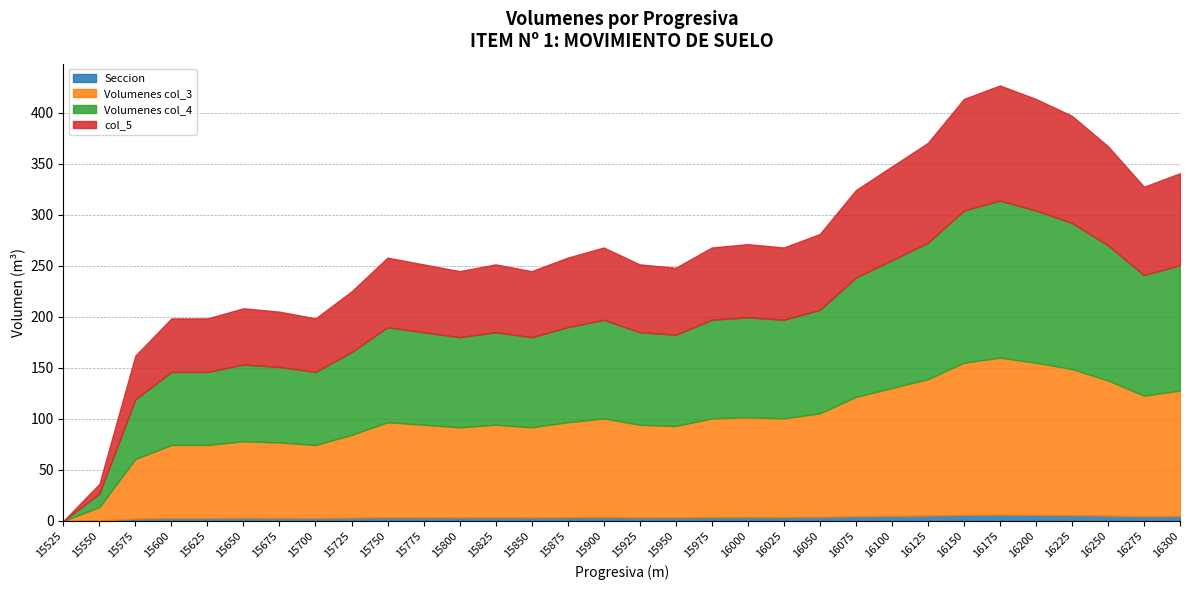

List the series in order of their peak value, lowest first.

Seccion, col_5, Volumenes col_3, Volumenes col_4